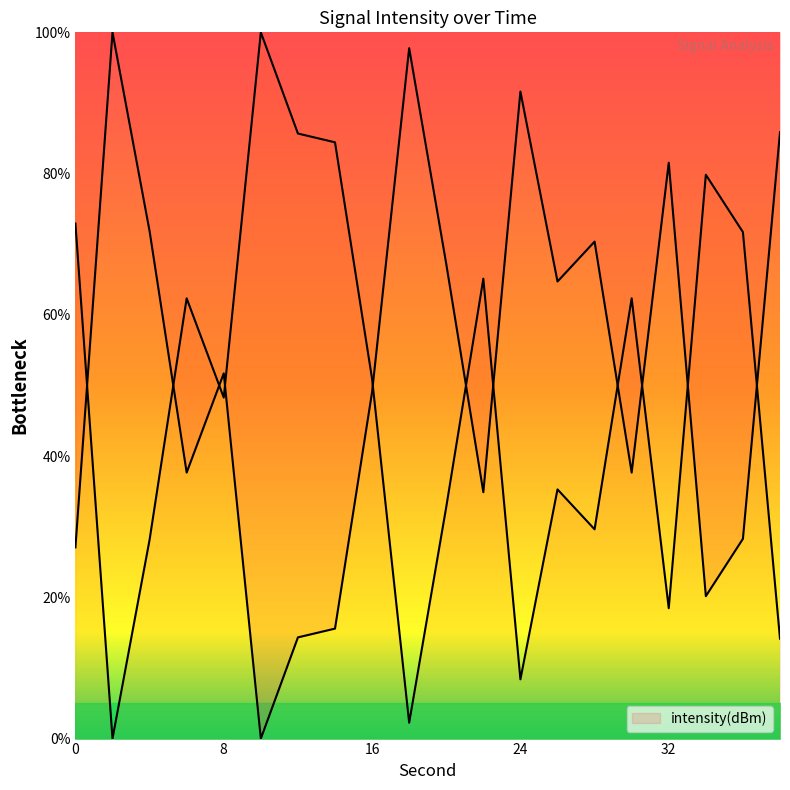

Does the chart display data point markers on the line(s)?

No